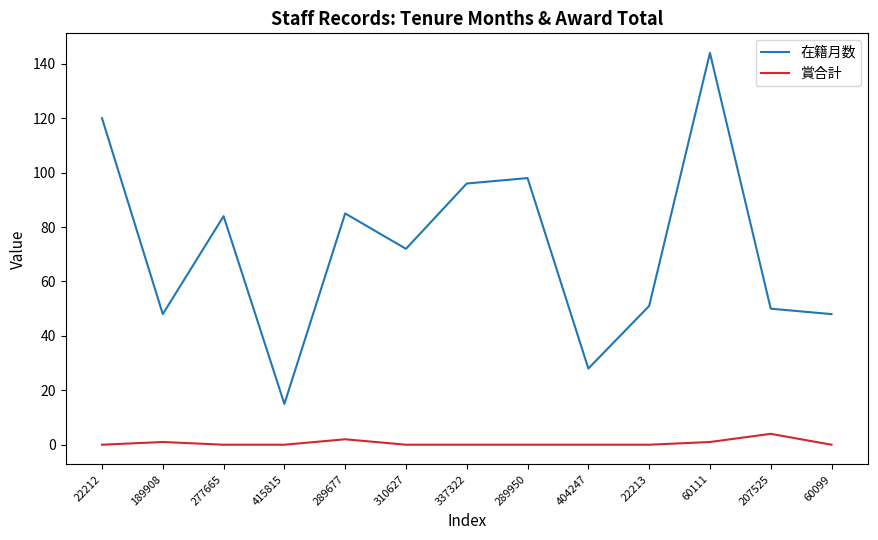

What are all the series names shown in the legend?

在籍月数, 賞合計